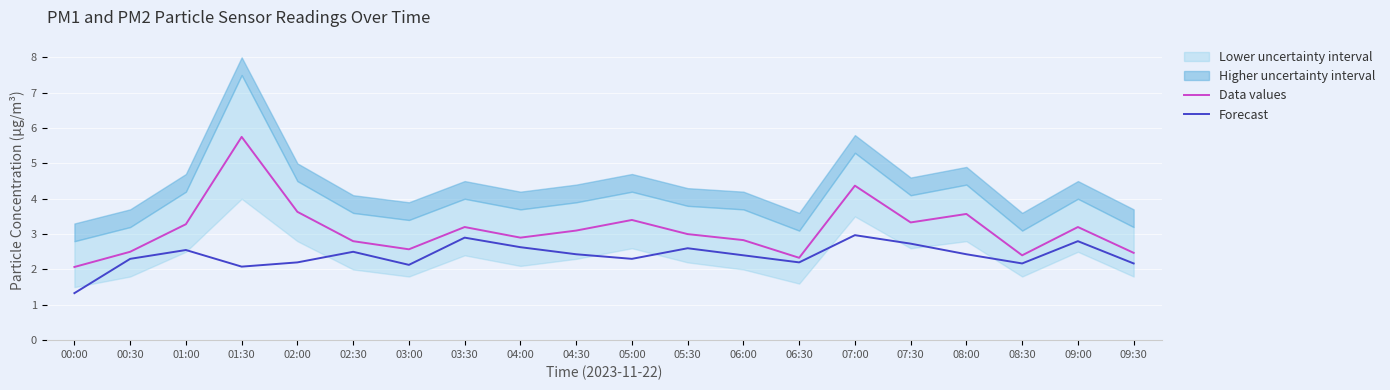

True or false: Data values has more than 0 interior local peaks.

True